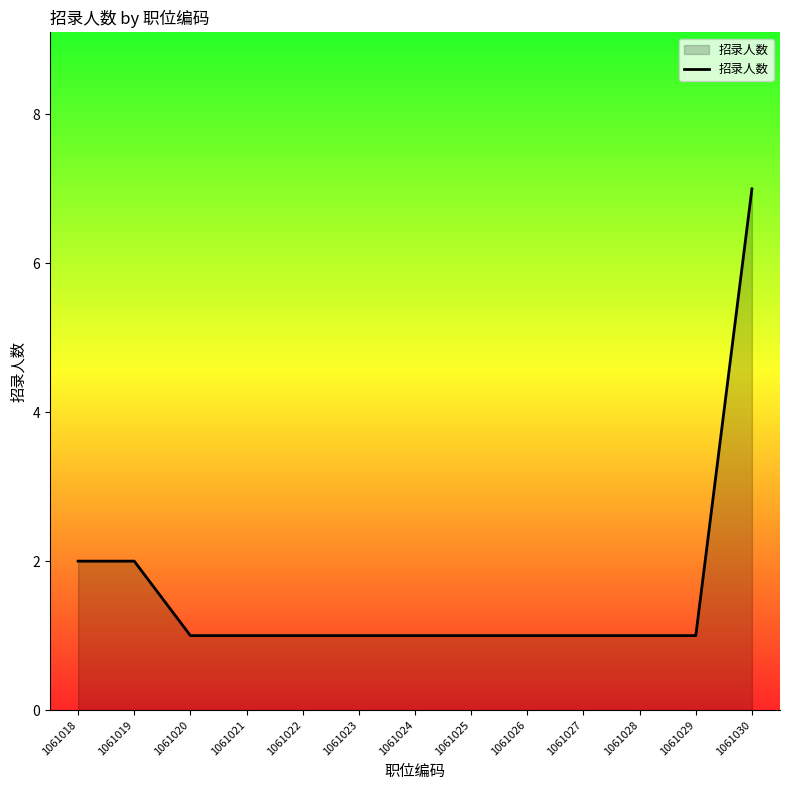

What is the minimum value shown in the chart?

1